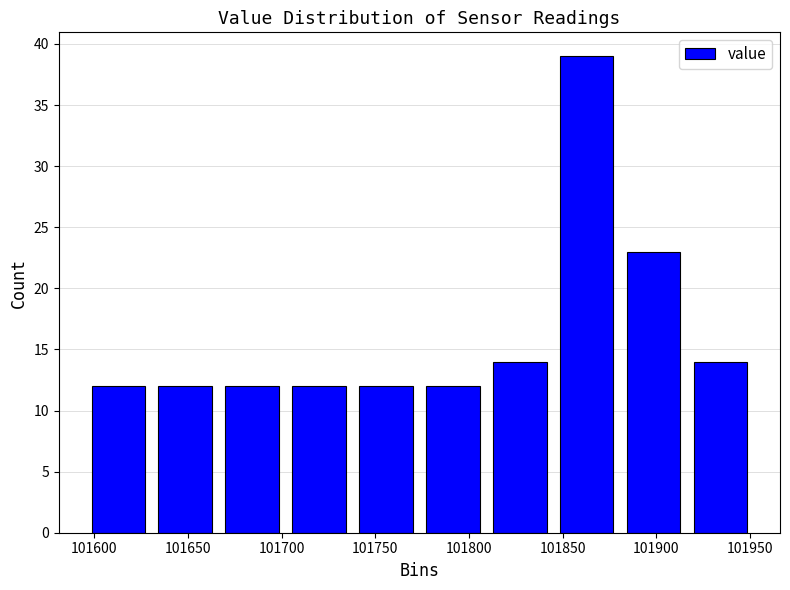

Reading left to right, list every bar in this chart as the range it spans on the x-axis followed by its height. Neither the bar edges nor the heights are printed on the chart, so give them approximately, as read against the axes.

101595 to 101630: 12
101630 to 101665: 12
101665 to 101700: 12
101700 to 101740: 12
101740 to 101775: 12
101775 to 101810: 12
101810 to 101845: 14
101845 to 101880: 39
101880 to 101915: 23
101915 to 101950: 14